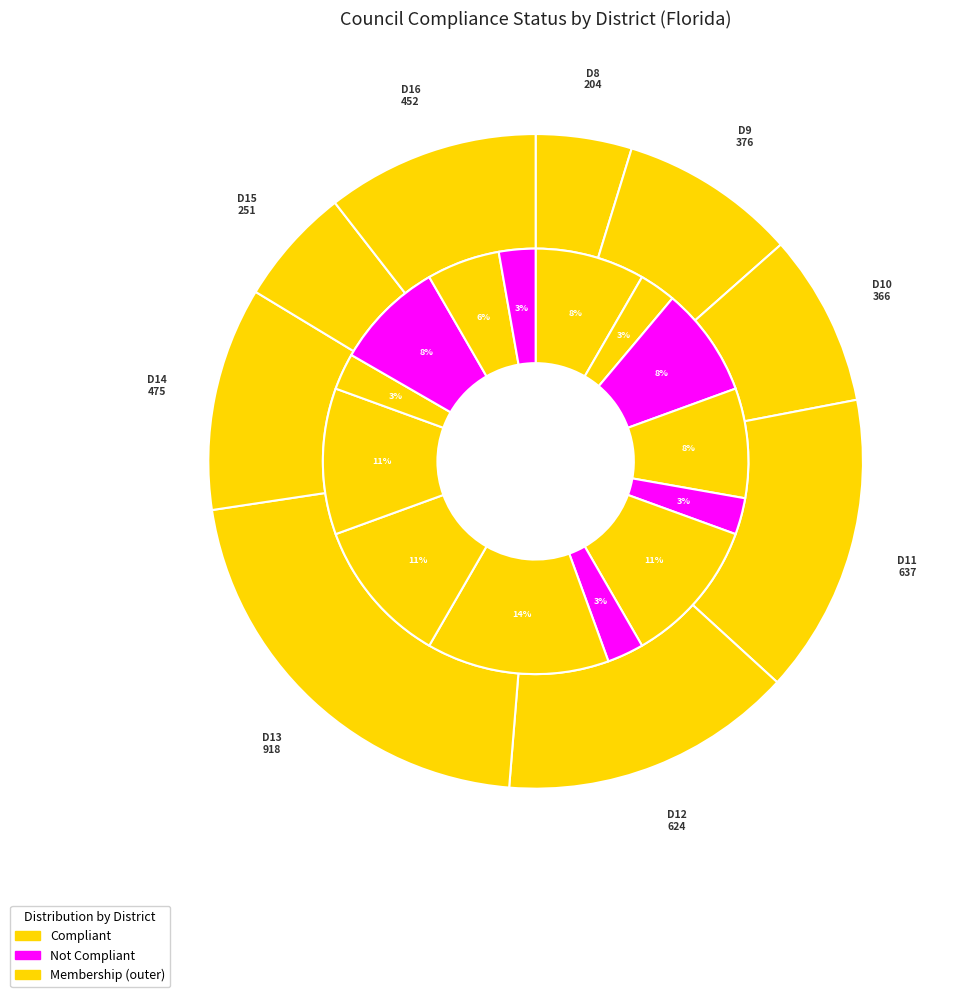

The 14 slice represents 14% of the pie. True or false?

True